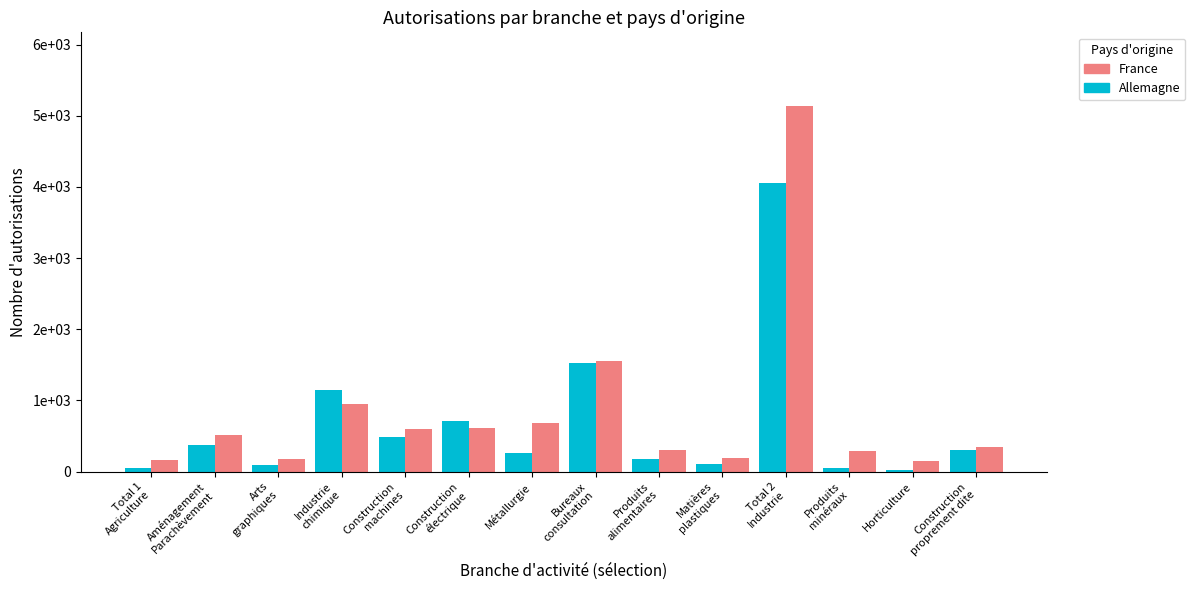

What are all the series names shown in the legend?

France, Allemagne